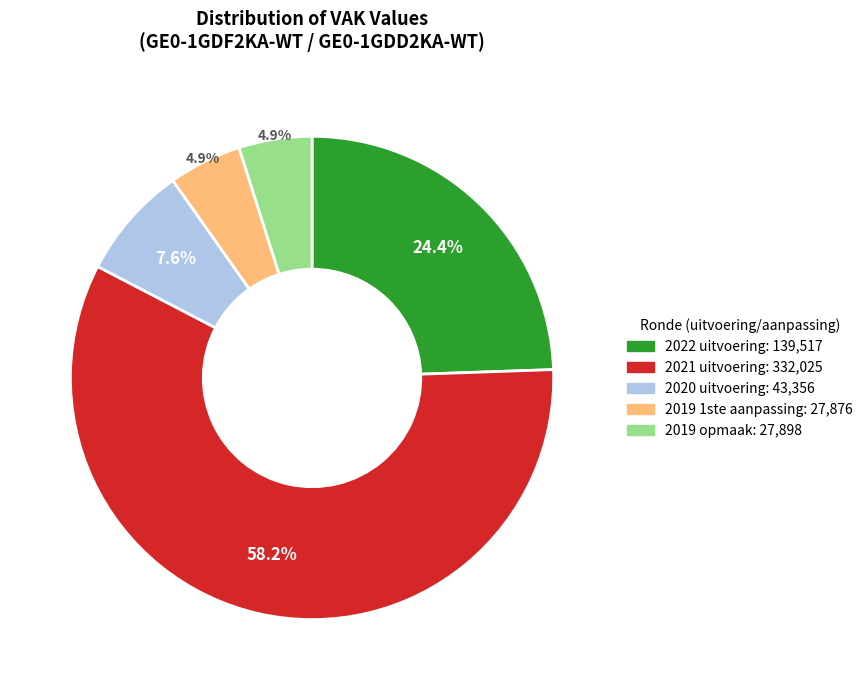

How many segments does this pie chart have?

5